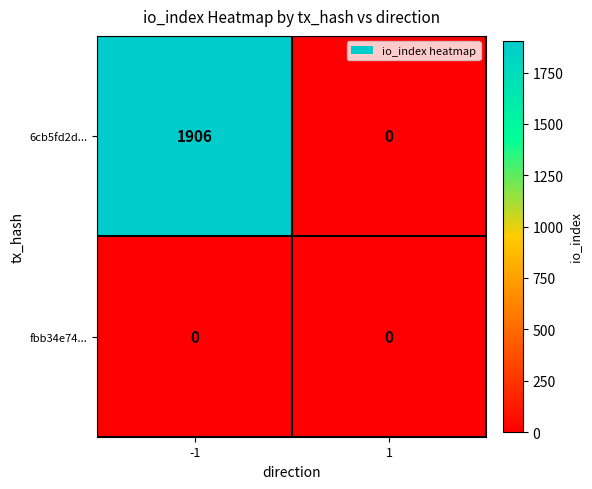

List the series in order of their peak value, lowest first.

fbb34e74..., 6cb5fd2d...